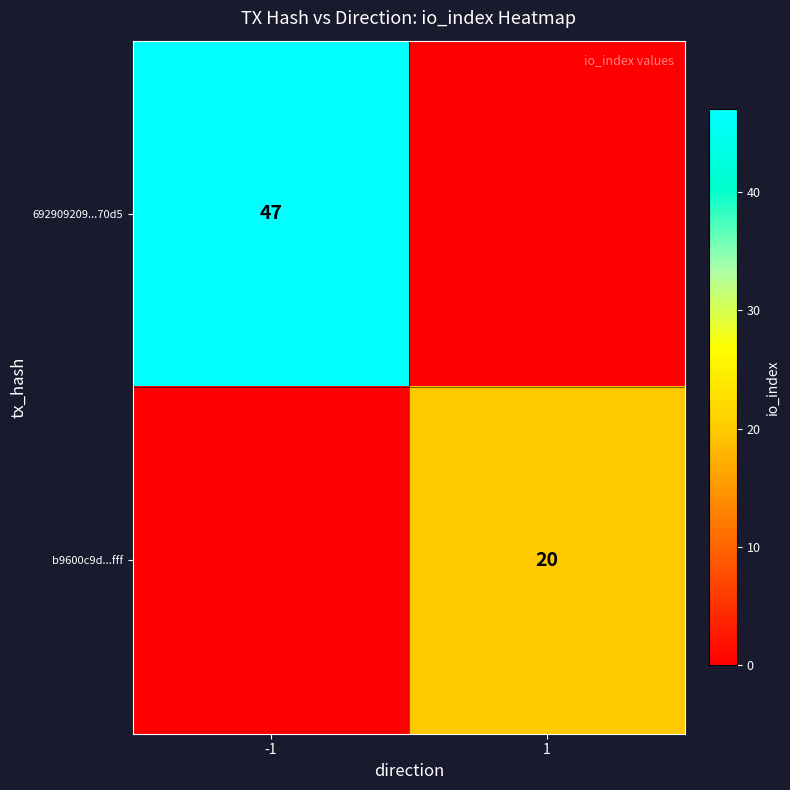

True or false: 692909209...70d5 has a value of 47 at -1.

True